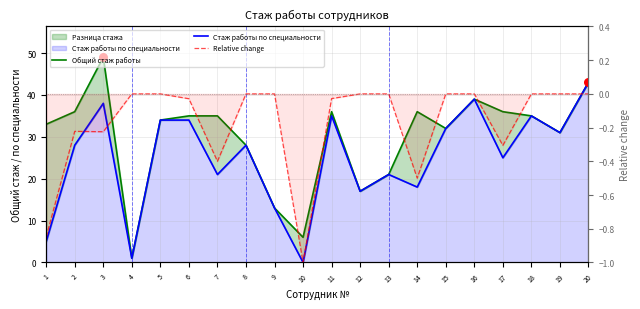

Is the value of Стаж работы по специальности at 8 greater than the value of Relative change at 19?

Yes